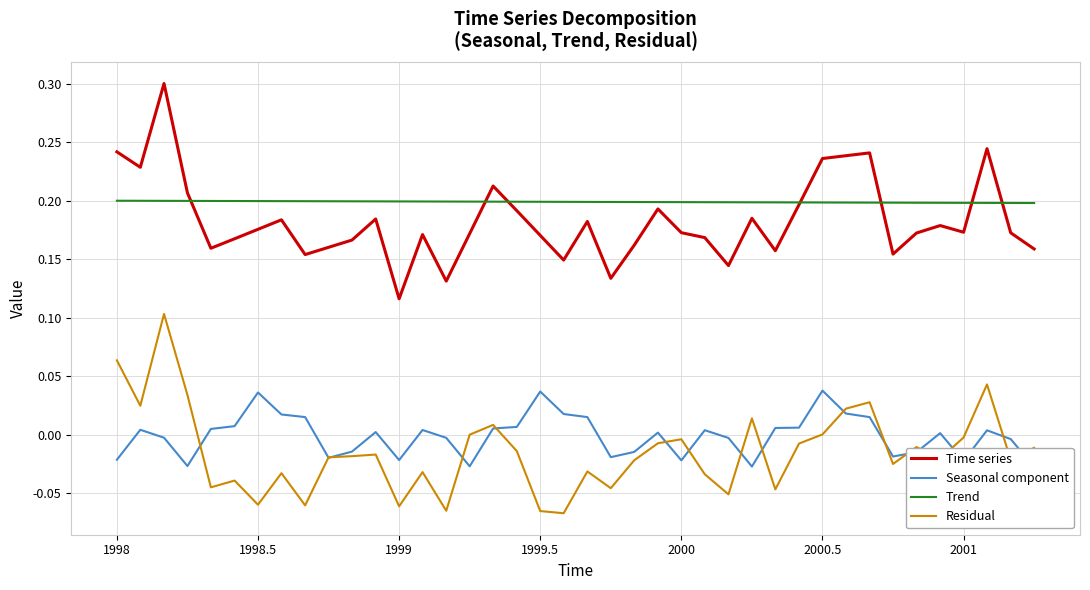

Is it true that Trend equals 0.4 at 1998?

False